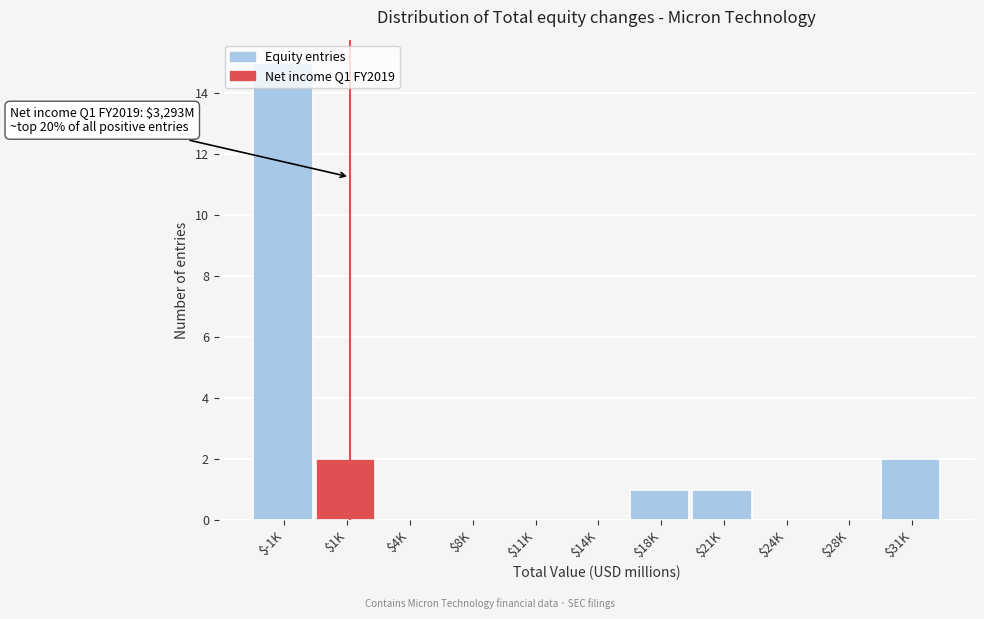

True or false: the data shows 0 at $4K.

True